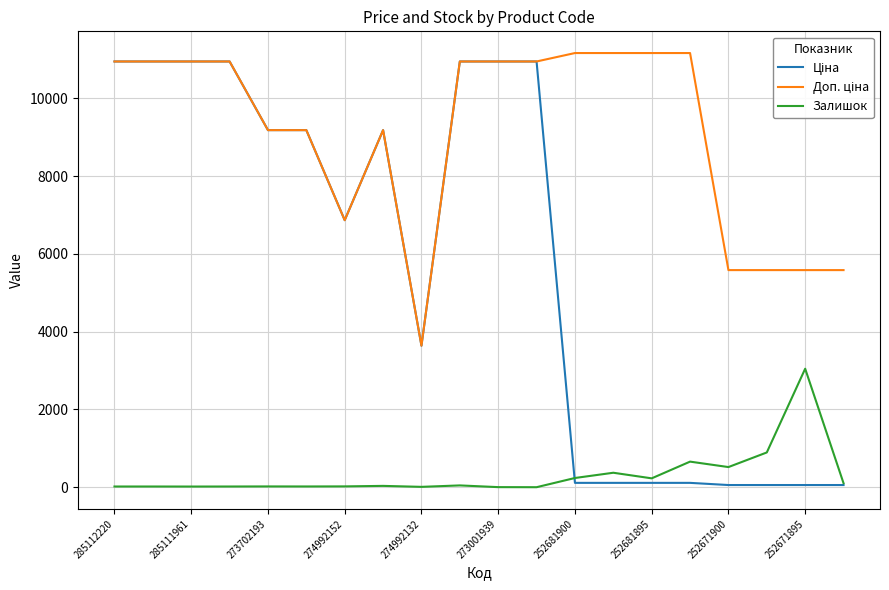

What is the maximum value shown in the chart?

11169.0